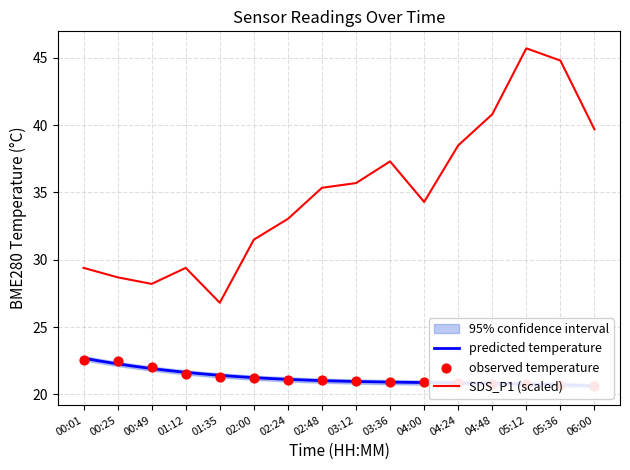

Which series reaches the minimum Y coordinate?

BME280_temperature